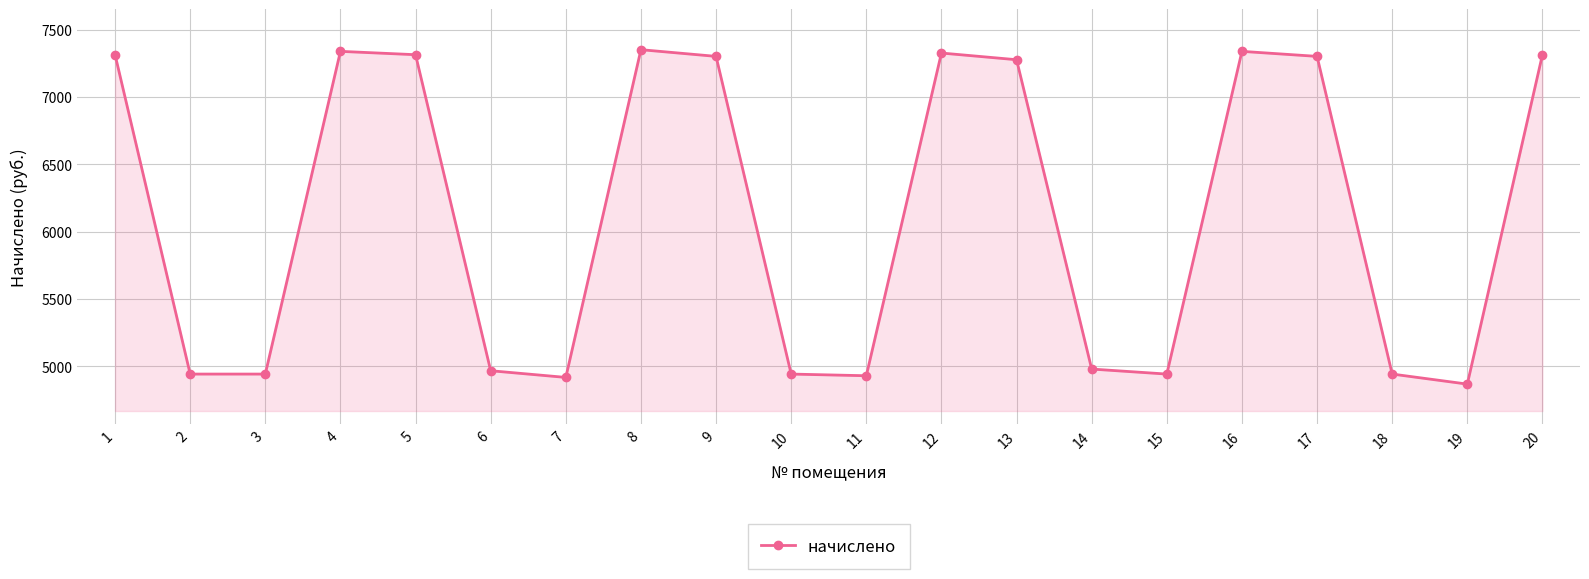

What is the sum of the values at 10 and 2?

9886.3